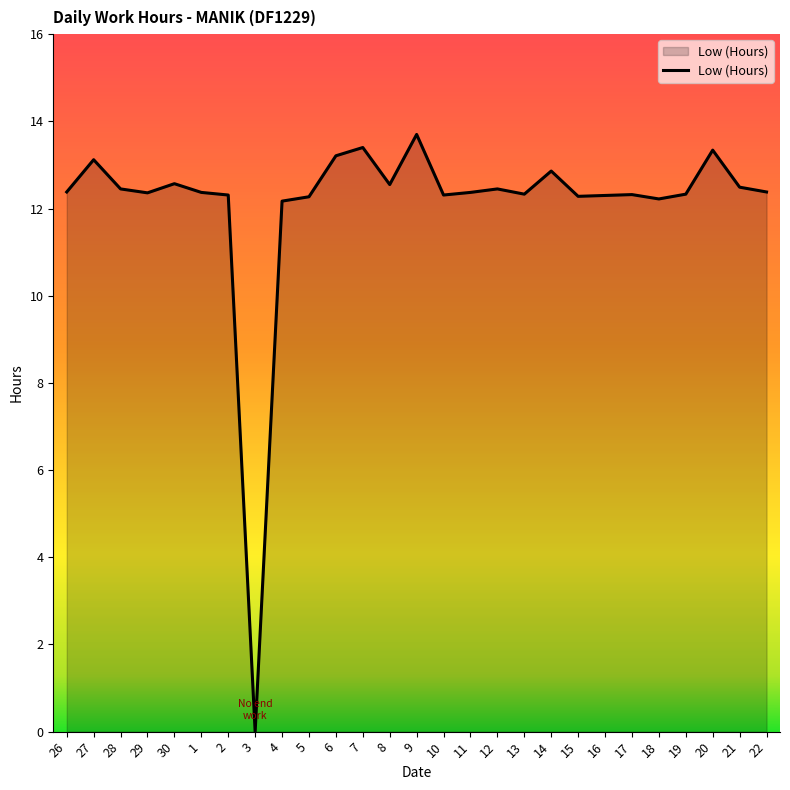

Is it true that the value at 30 is 21.1?

False